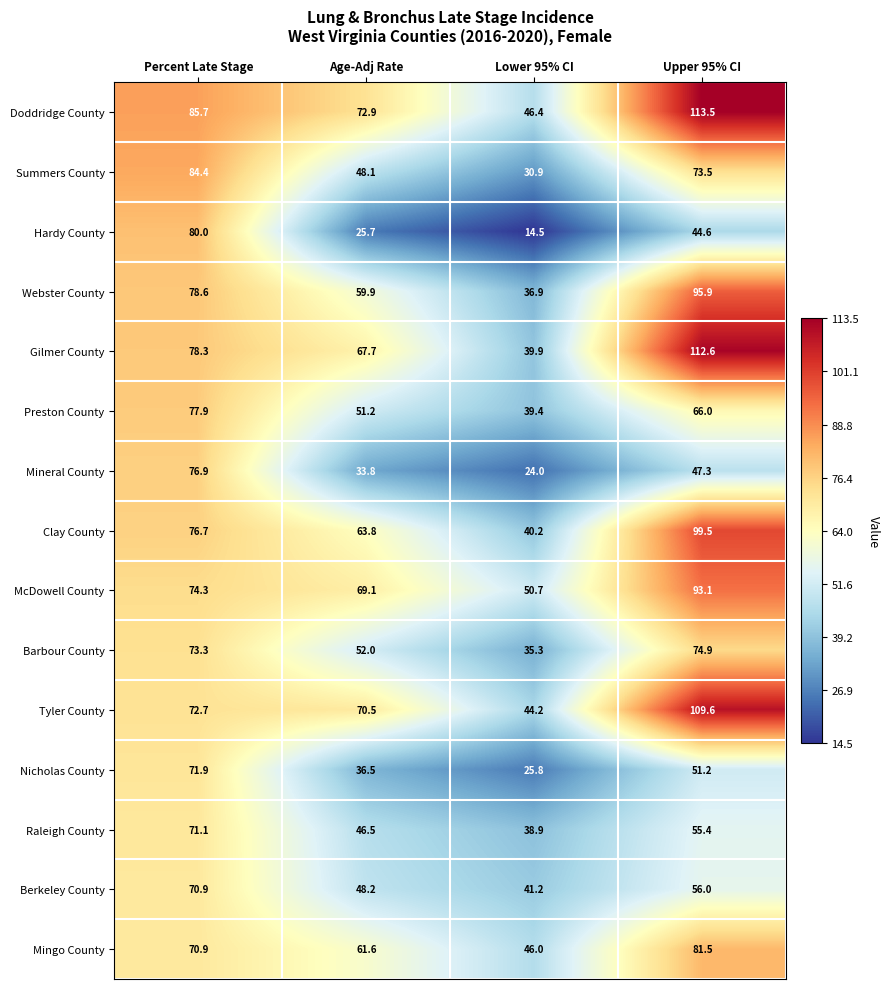

At which category is the sum across all series the highest?

Upper 95% CI